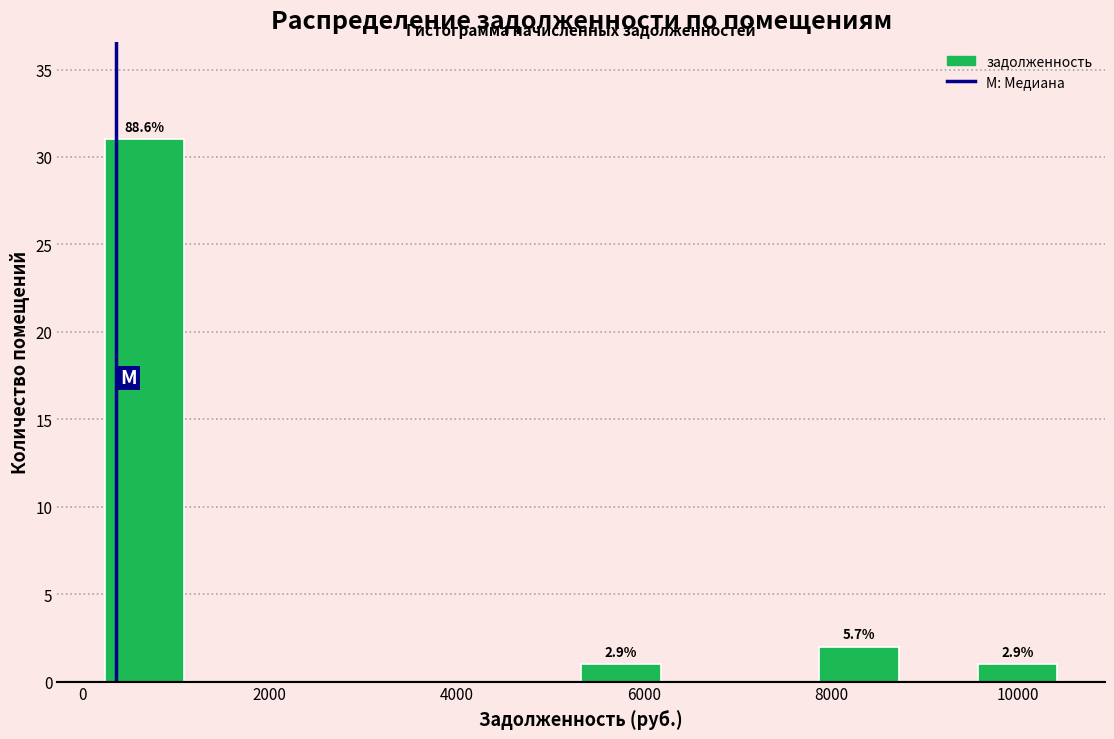

Over which range of the x-axis is the bar tallest?

200 to 1000